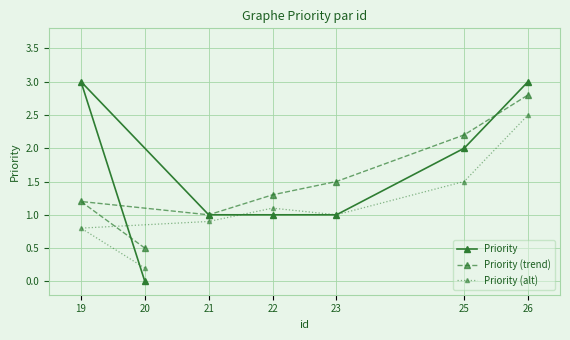

List the series in order of their peak value, lowest first.

Priority (alt), Priority (trend), Priority